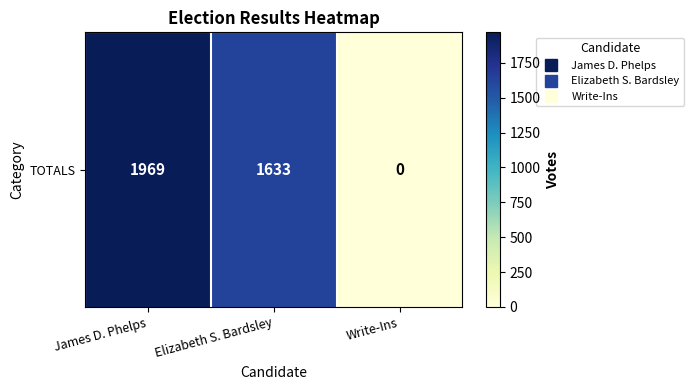

What value does the data have at James D. Phelps?

1969